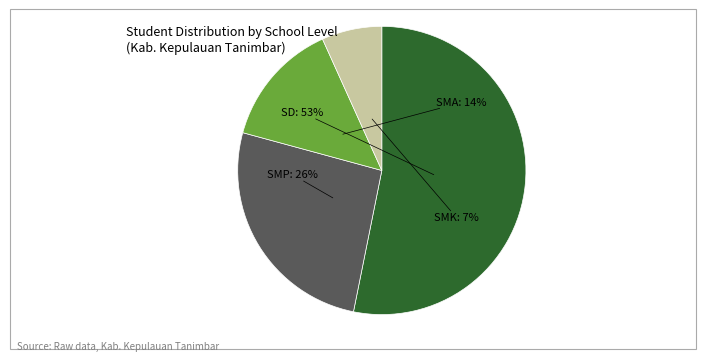

Which slice is the largest?

SD